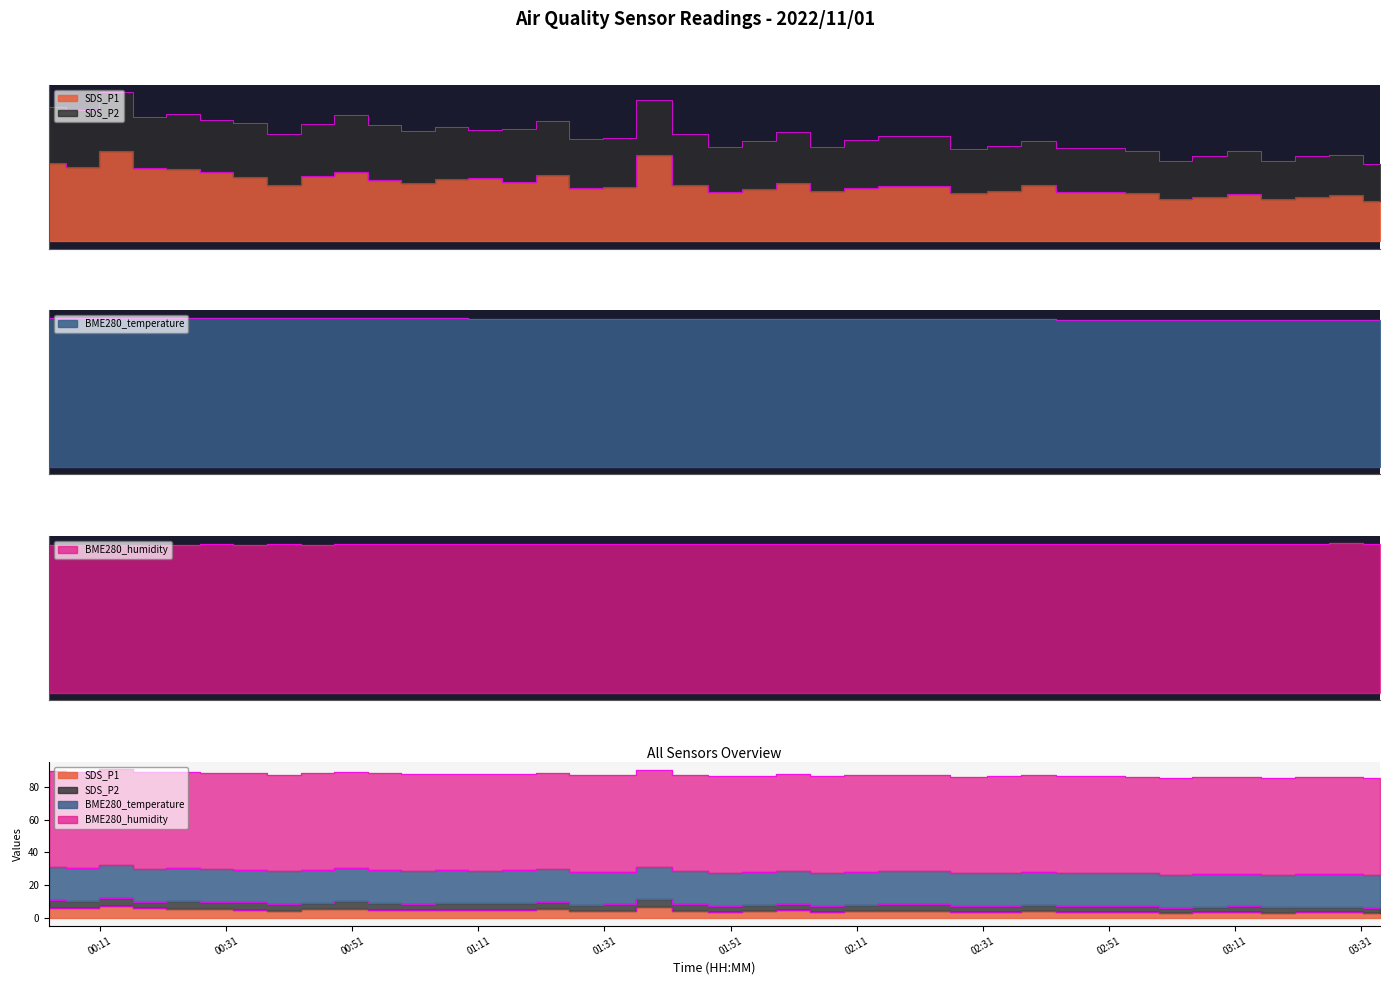

The value of BME280_humidity at 2022/11/01 00:45:28 is 79.9. True or false?

False